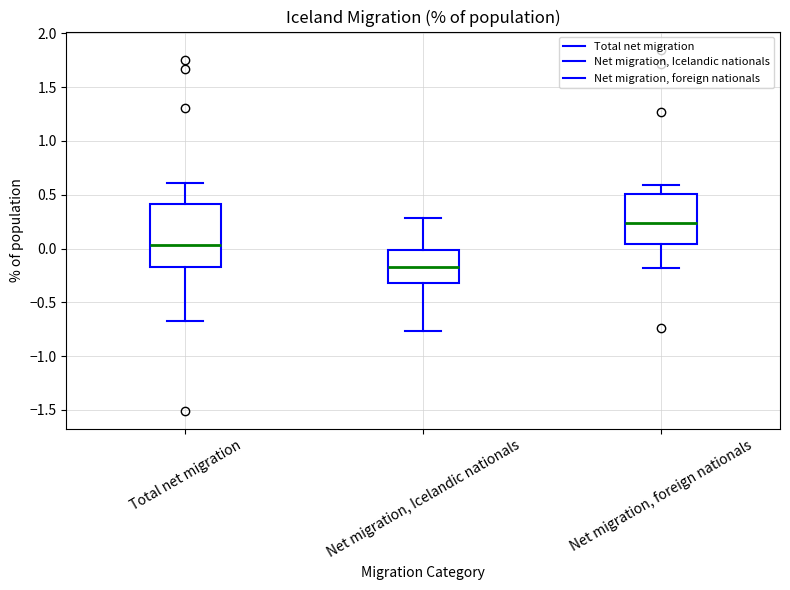

Which box's median line is the highest?

Net migration, foreign nationals